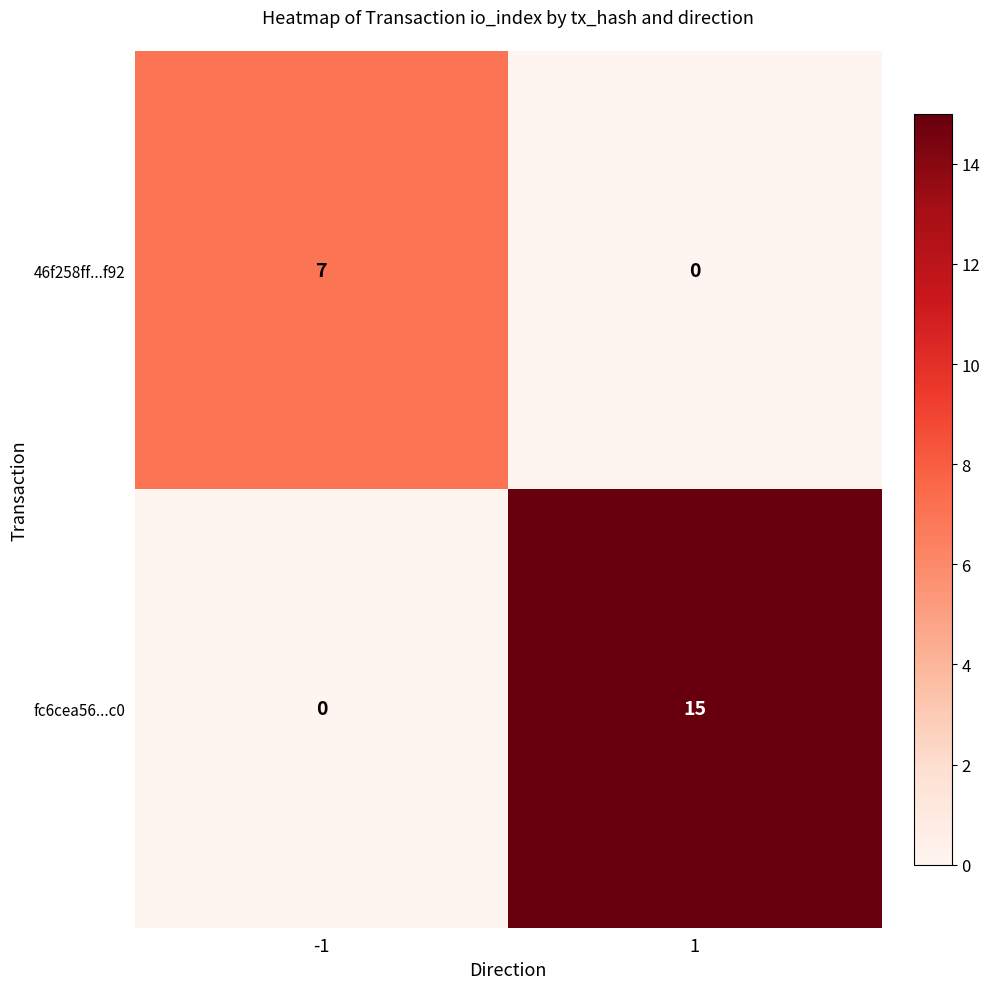

Which series has the largest total across all categories?

fc6cea56...c0